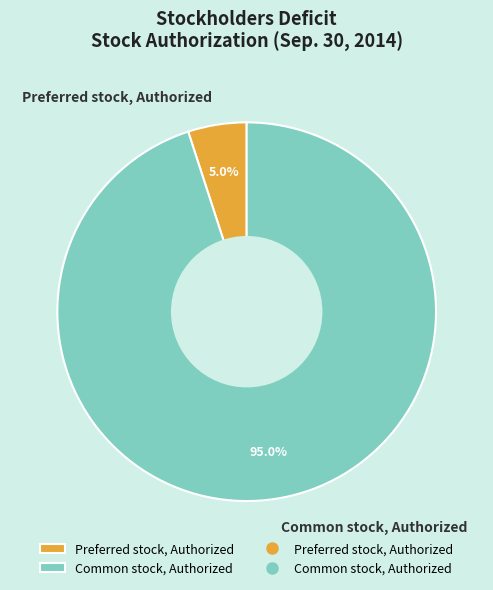

The Preferred stock, Authorized slice represents 14% of the pie. True or false?

False